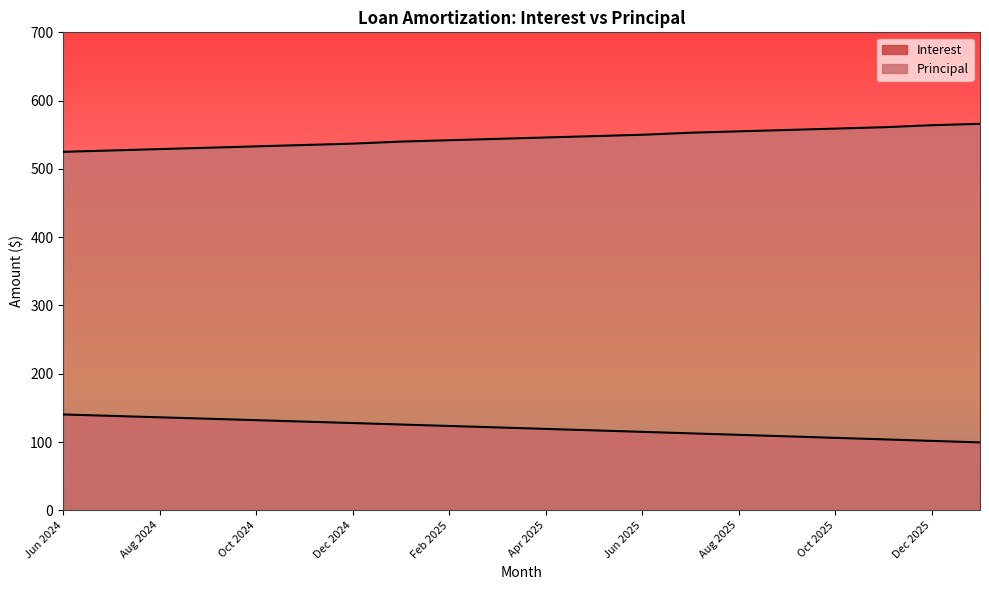

Reading left to right, what are all the values shown in this chart?

Interest: Jun 2024=140.4	Jul 2024=138.3	Aug 2024=136.2	Sep 2024=134.1	Oct 2024=132.0	Nov 2024=129.9	Dec 2024=127.8	Jan 2025=125.7	Feb 2025=123.5	Mar 2025=121.4	Apr 2025=119.2	May 2025=117.1	Jun 2025=114.9	Jul 2025=112.8	Aug 2025=110.6	Sep 2025=108.4	Oct 2025=106.2	Nov 2025=103.9	Dec 2025=101.7	Jan 2026=99.5
Principal: Jun 2024=525.0	Jul 2024=527.0	Aug 2024=529.0	Sep 2024=531.0	Oct 2024=533.0	Nov 2024=535.0	Dec 2024=537.0	Jan 2025=540.0	Feb 2025=542.0	Mar 2025=544.0	Apr 2025=546.0	May 2025=548.0	Jun 2025=550.0	Jul 2025=553.0	Aug 2025=555.0	Sep 2025=557.0	Oct 2025=559.0	Nov 2025=561.0	Dec 2025=564.0	Jan 2026=566.0